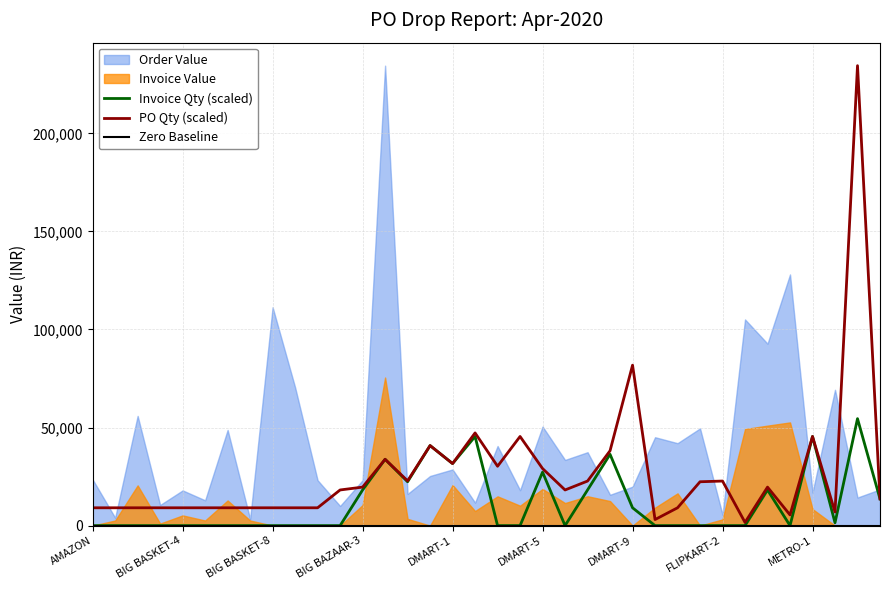

True or false: PO Qty (scaled) and Invoice Qty (scaled) cross at least once.

False